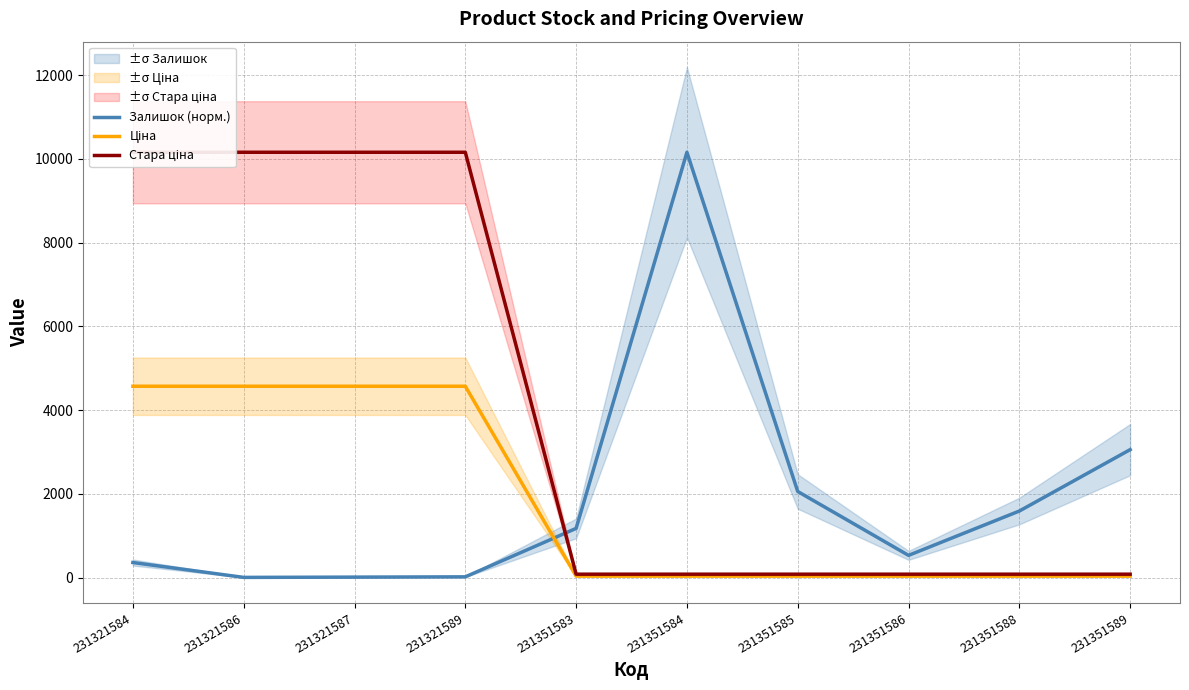

What is the sum of the Залишок (норм.) values at 231351586 and 231321586?

539.2